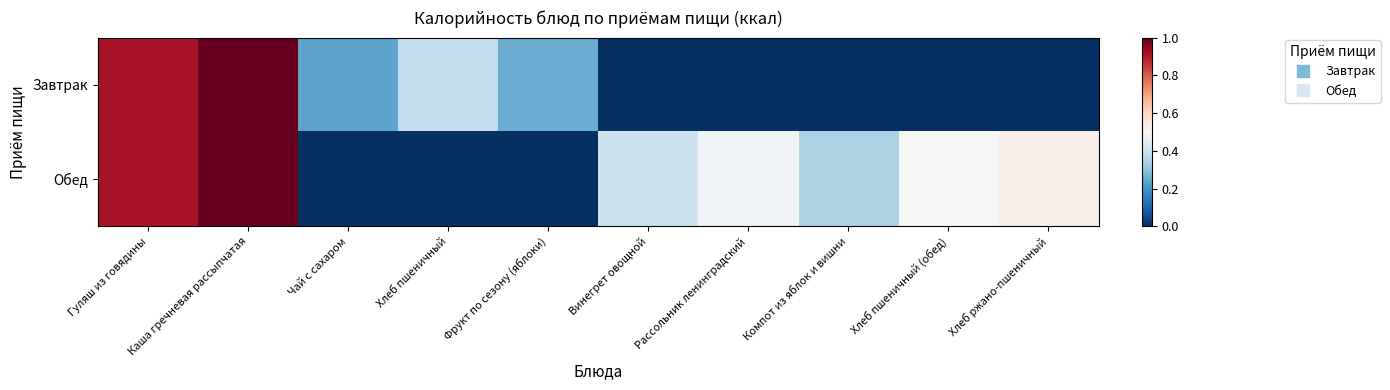

Reading left to right, what are all the values shown in this chart?

Завтрак: Гуляш из говядины=0.9	Каша гречневая рассыпчатая=1.0	Чай с сахаром=0.2	Хлеб пшеничный=0.4	Фрукт по сезону (яблоки)=0.3	Винегрет овощной=0.0	Рассольник ленинградский=0.0	Компот из яблок и вишни=0.0	Хлеб пшеничный (обед)=0.0	Хлеб ржано-пшеничный=0.0
Обед: Гуляш из говядины=0.9	Каша гречневая рассыпчатая=1.0	Чай с сахаром=0.0	Хлеб пшеничный=0.0	Фрукт по сезону (яблоки)=0.0	Винегрет овощной=0.4	Рассольник ленинградский=0.5	Компот из яблок и вишни=0.3	Хлеб пшеничный (обед)=0.5	Хлеб ржано-пшеничный=0.5